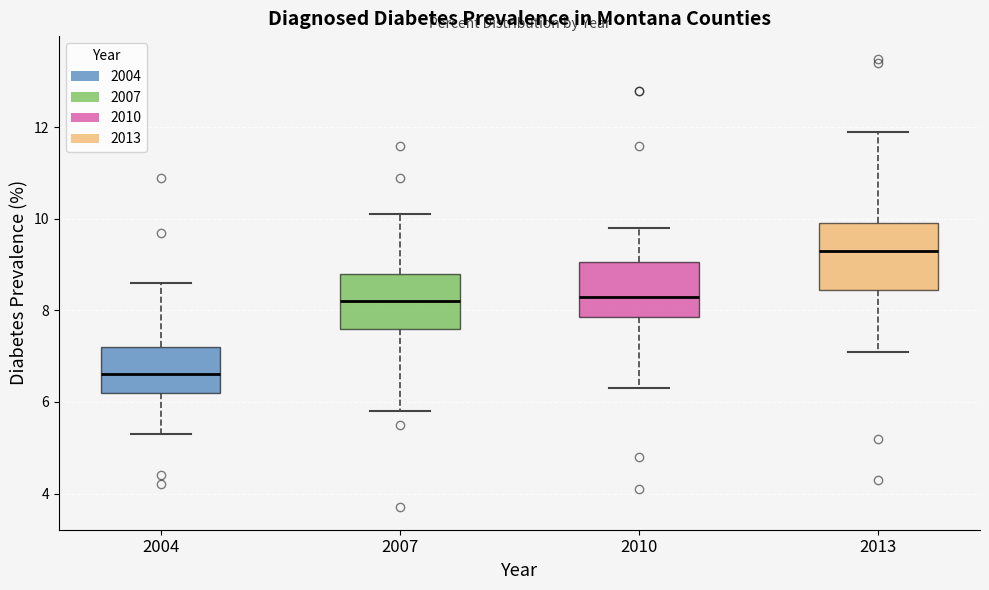

Reading left to right, transcribe this box plot: for each box, give where its median line is, the range the box spans, and where its two whiskers end, as read against the y-axis. The values are not printed on the chart, so give them approximately, as read against the axis.

2004: median 6.6, box 6.2 to 7.2, whiskers 5.4 to 8.6
2007: median 8.2, box 7.6 to 8.8, whiskers 5.8 to 10.2
2010: median 8.4, box 7.8 to 9.0, whiskers 6.4 to 9.8
2013: median 9.4, box 8.4 to 10.0, whiskers 7.2 to 12.0